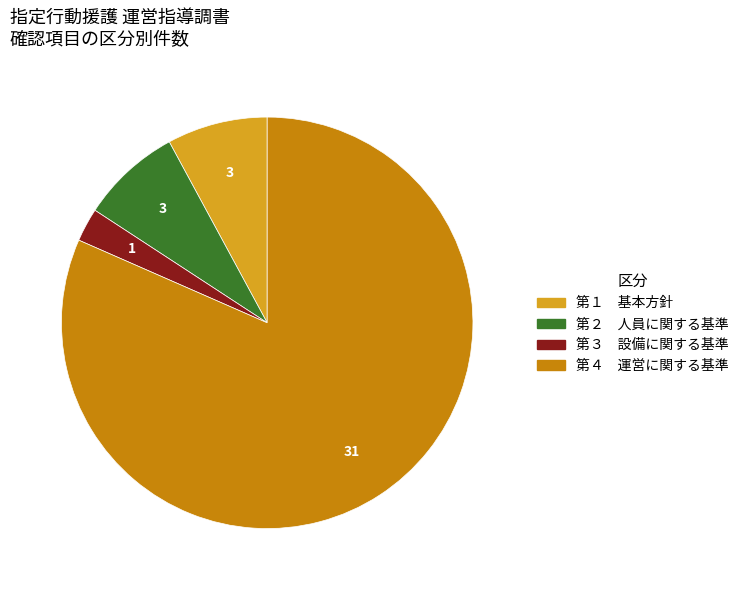

Does any single category account for the majority?

Yes